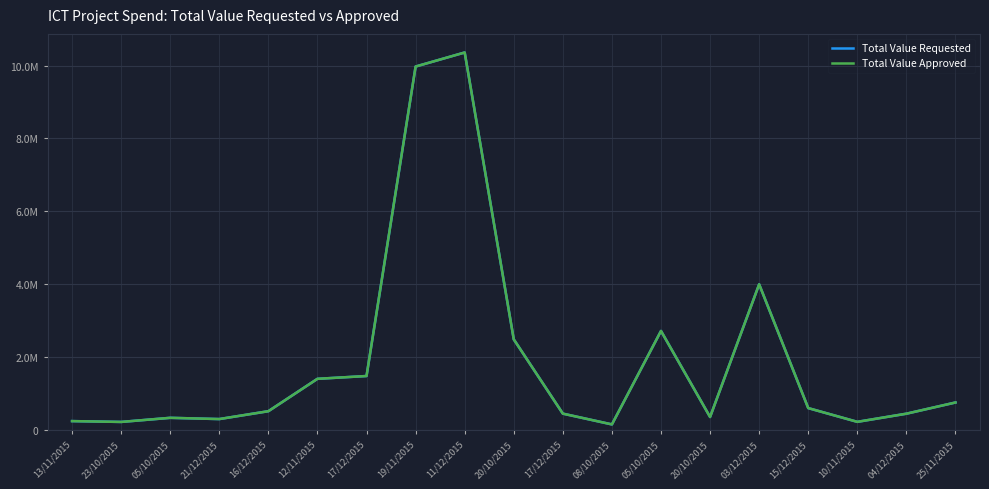

What is the minimum value for Total Value Requested?

149000